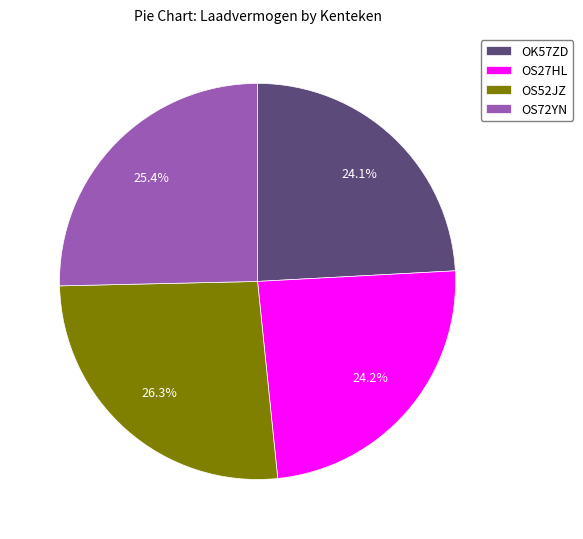

What is the largest slice in the pie chart?

OS52JZ